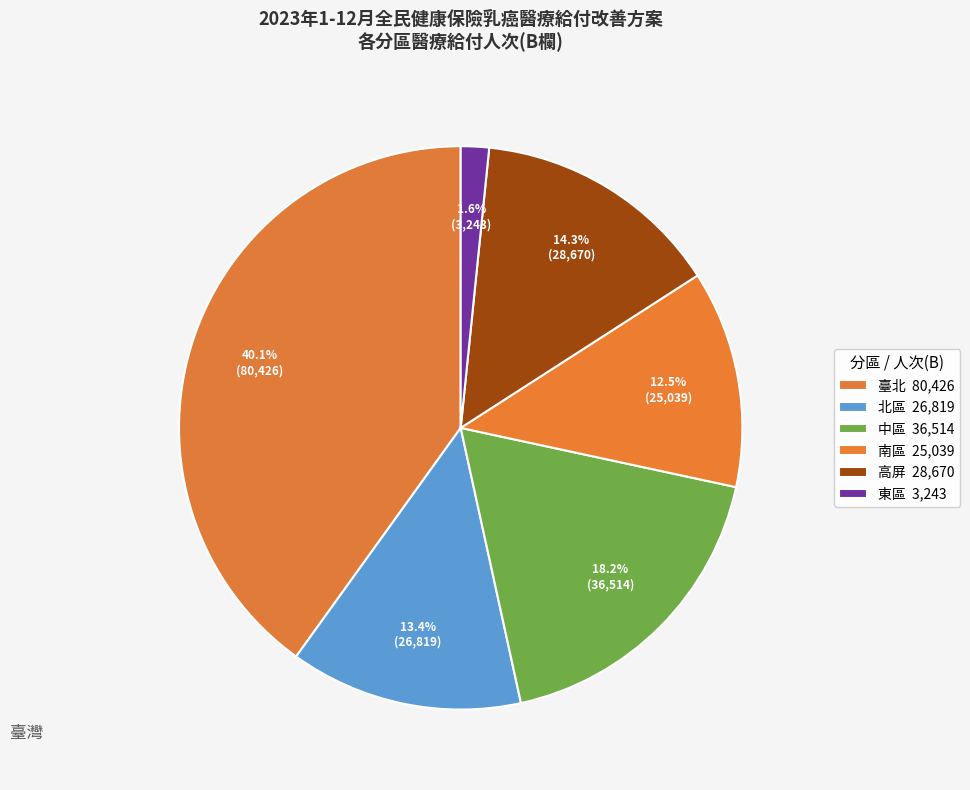

What is the smallest slice in the pie chart?

東區